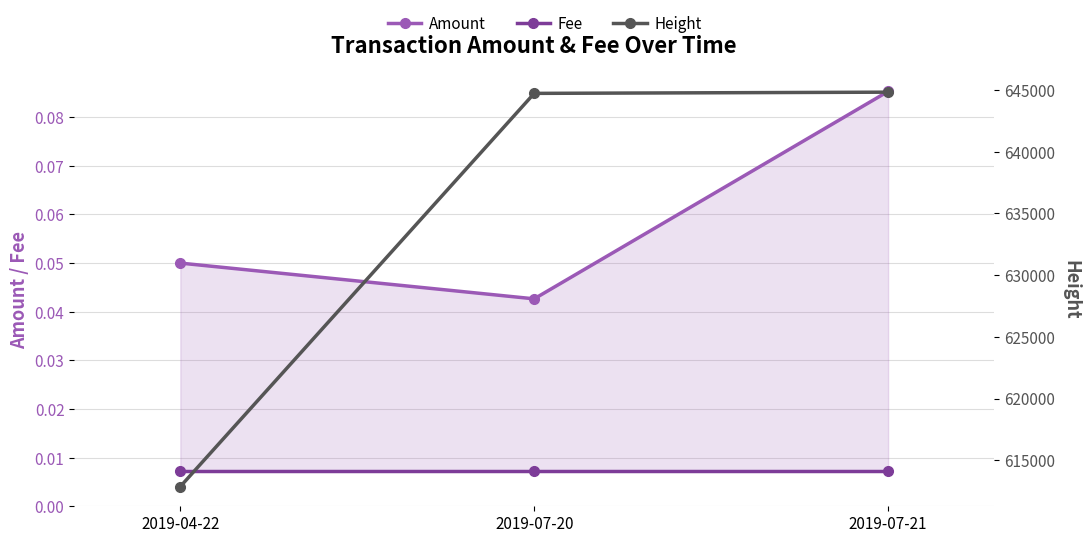

Does the chart display data point markers on the line(s)?

Yes